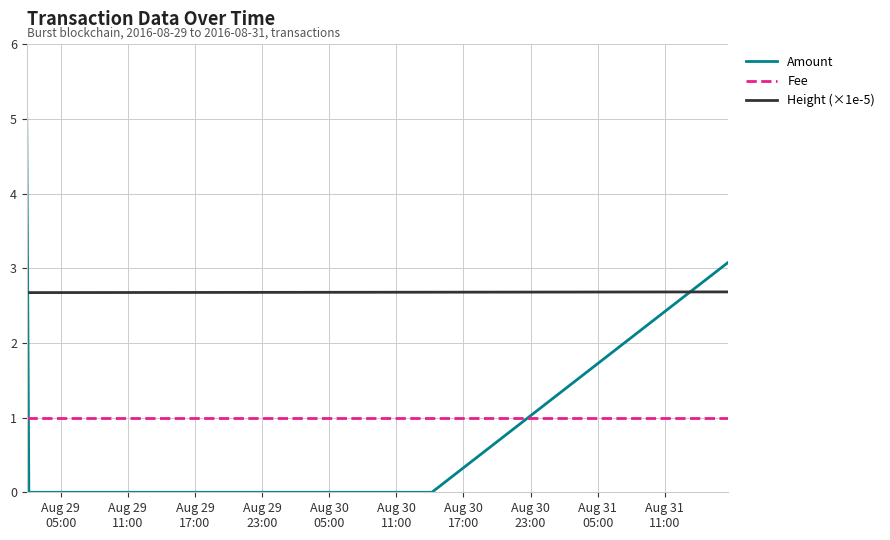

Which series has the widest spread of values?

Amount